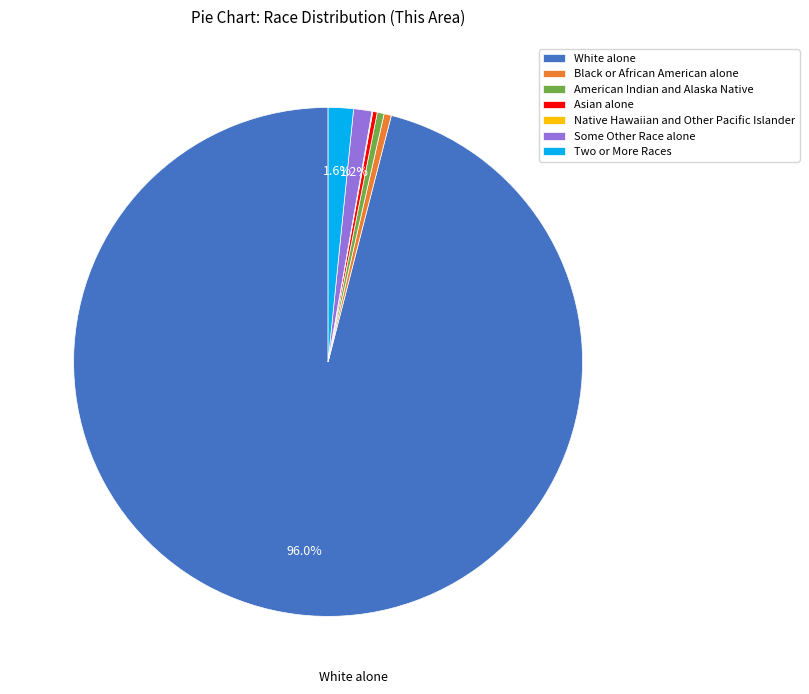

To the nearest percent, what percentage of the pie is Two or More Races?

2%